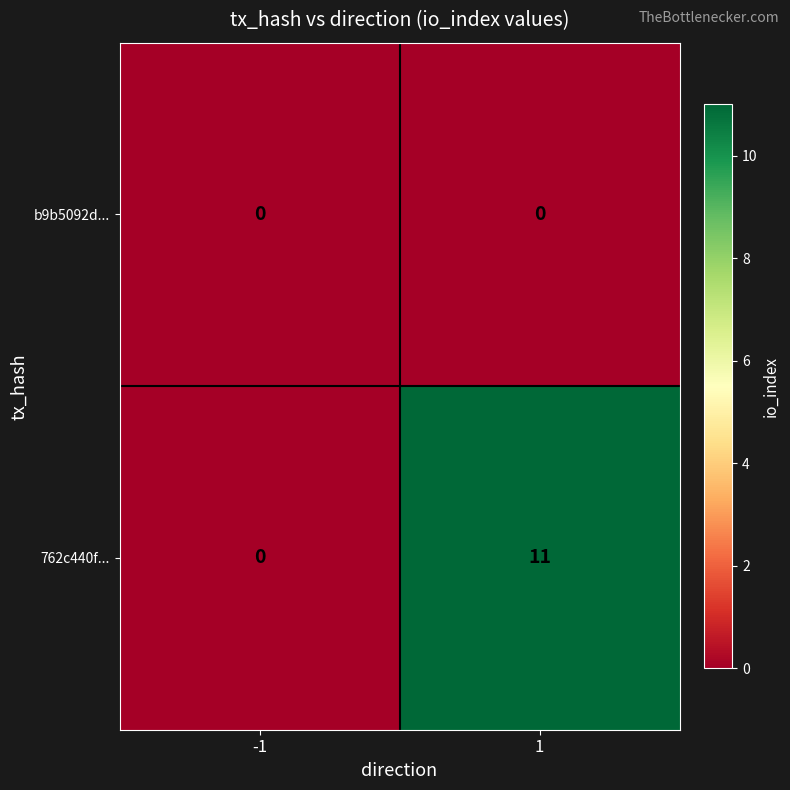

What is the total value across all series at 1?

11